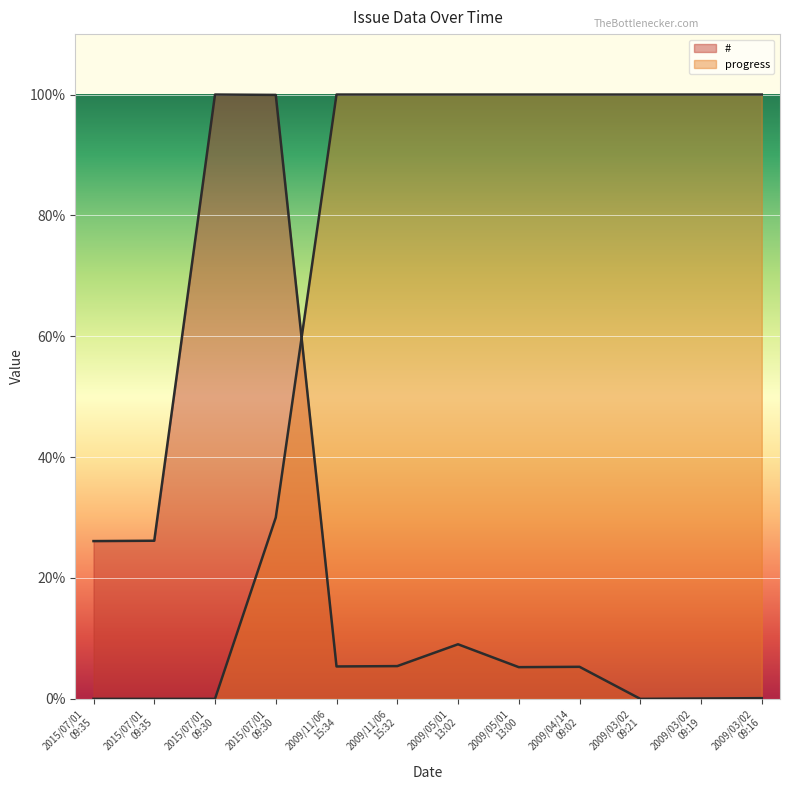

What is the difference between the maximum and minimum values in the # series?

100.0